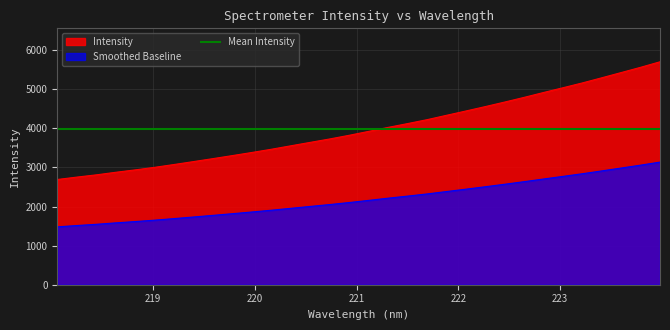

What is the difference between the maximum and minimum values?

3010.7